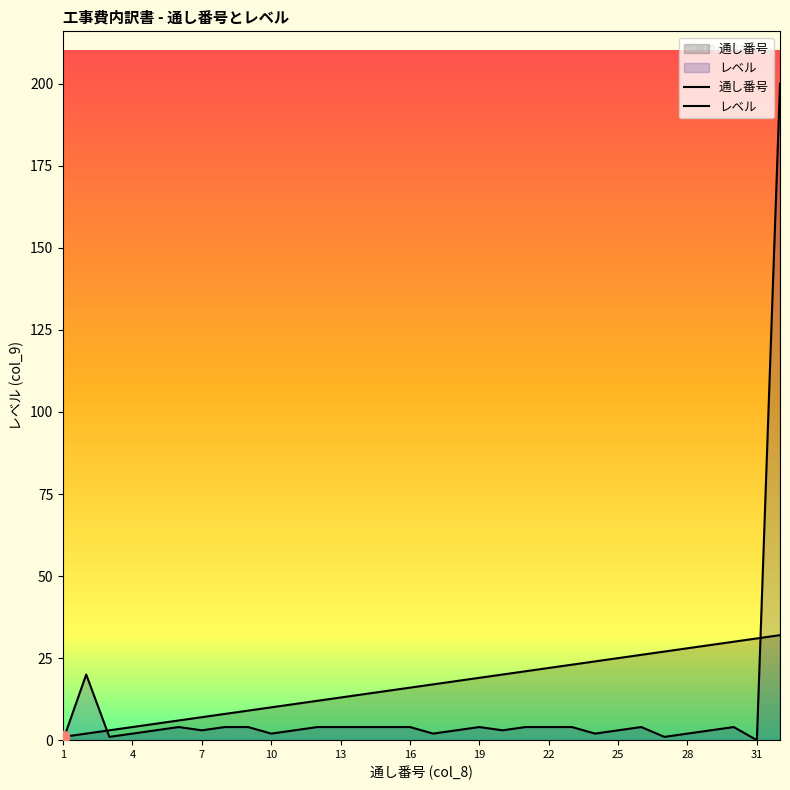

Is the value of レベル at 19 greater than the value of 通し番号 at 1?

Yes